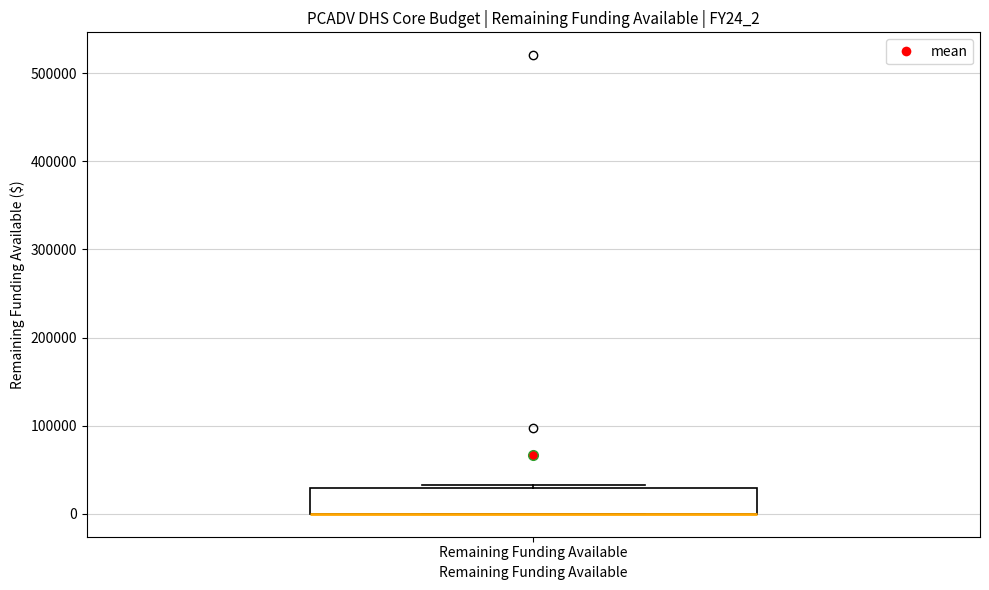

Read this box plot against the y-axis: the position of the median line, the range covered by the box, and the ends of both whiskers. The values are not printed on the chart, so give them approximately, as read against the axis.

median 0 (drawn on the box's lower edge), box 0 to 30000, whiskers 0 to 30000 (just above the box's upper edge)